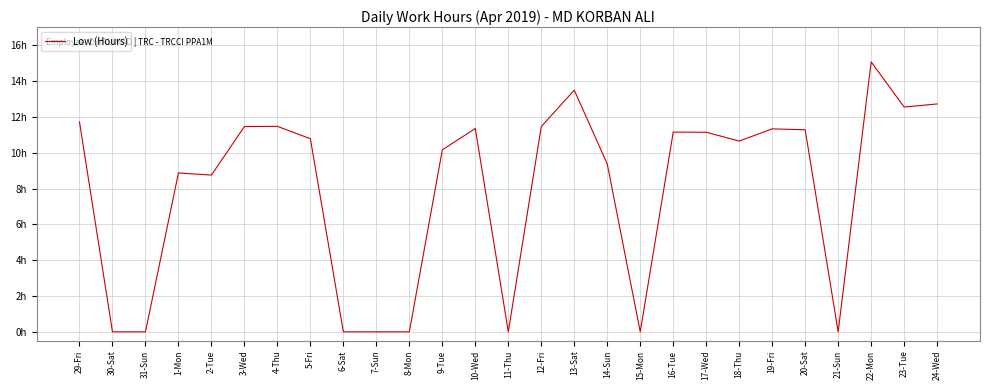

Does the chart display data point markers on the line(s)?

No